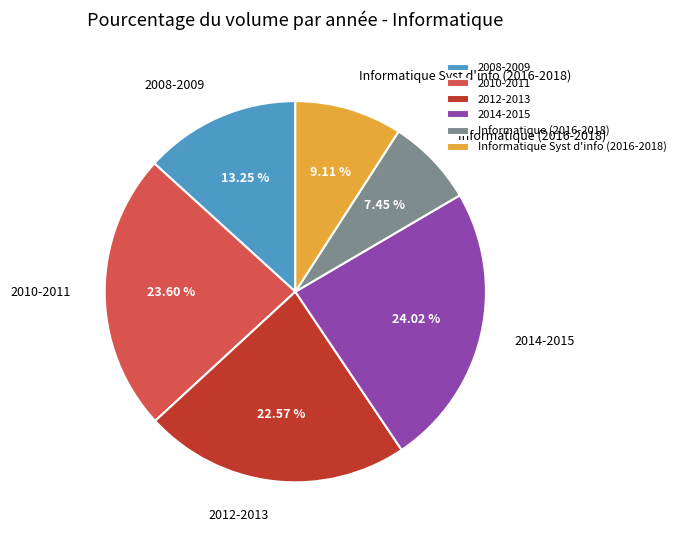

Approximately how many times larger is the value at Informatique (2016-2018) compared to Informatique Syst d'info (2016-2018)?

0.8